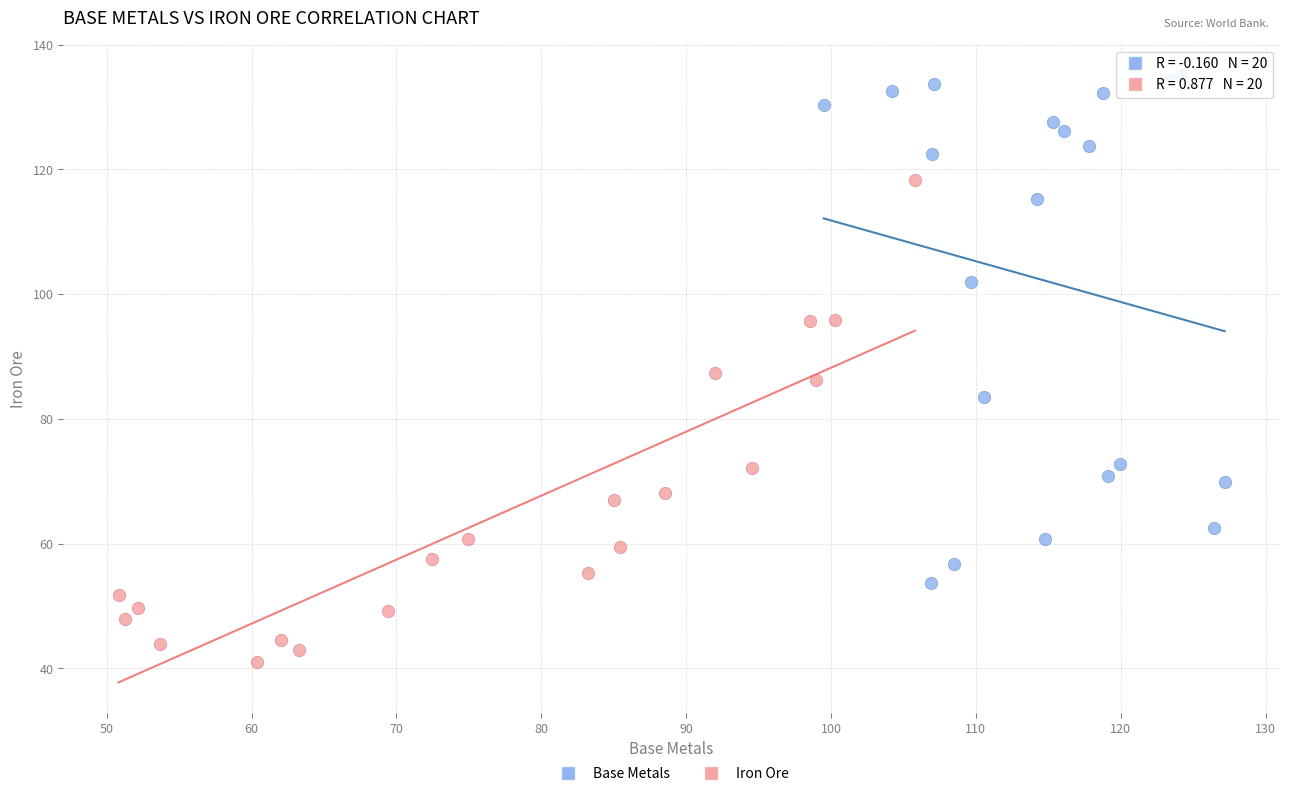

Which series contains the highest Y value?

Base Metals